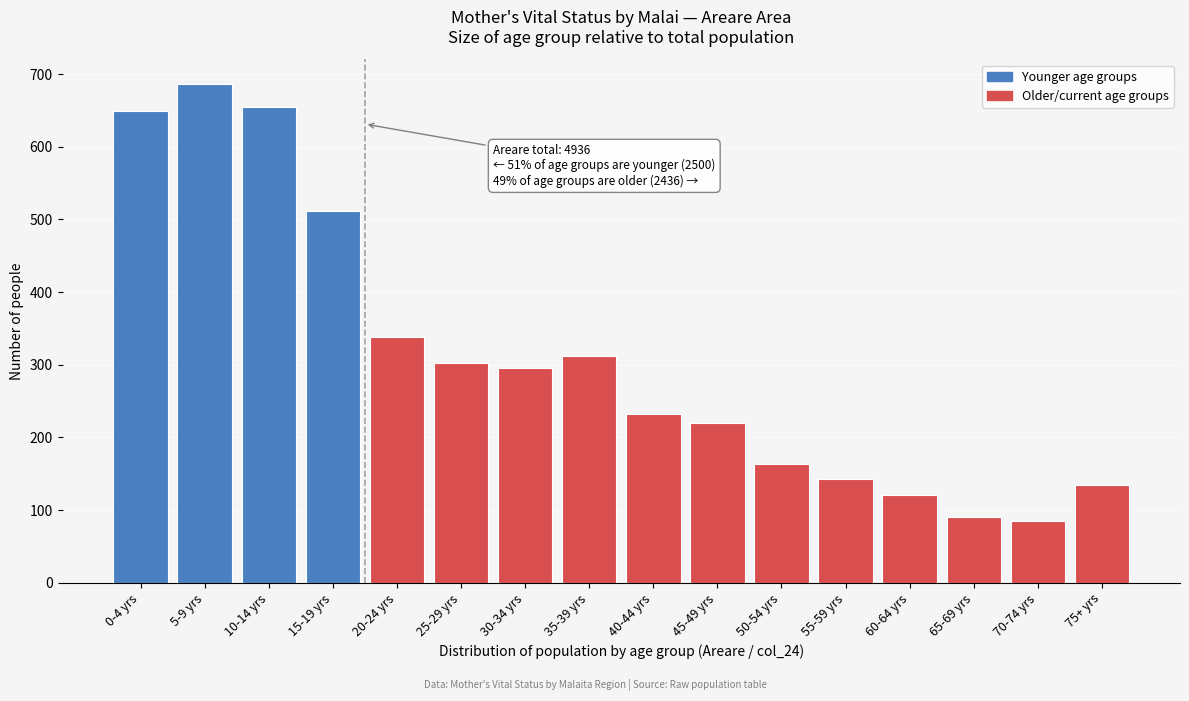

Reading right to left, what are all the values shown in this chart?

75+ yrs=134	70-74 yrs=85	65-69 yrs=90	60-64 yrs=121	55-59 yrs=143	50-54 yrs=163	45-49 yrs=220	40-44 yrs=232	35-39 yrs=312	30-34 yrs=296	25-29 yrs=302	20-24 yrs=338	15-19 yrs=511	10-14 yrs=654	5-9 yrs=686	0-4 yrs=649